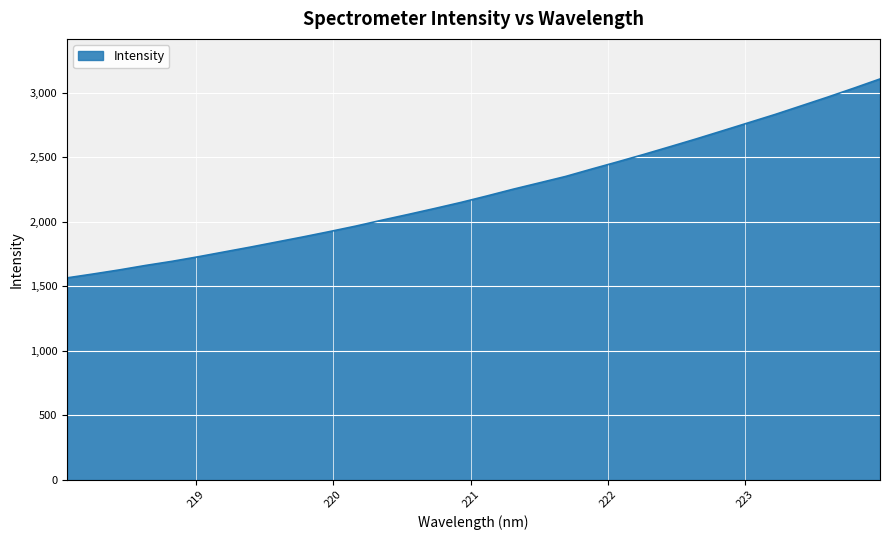

What is the difference between the maximum and minimum values?

1541.7